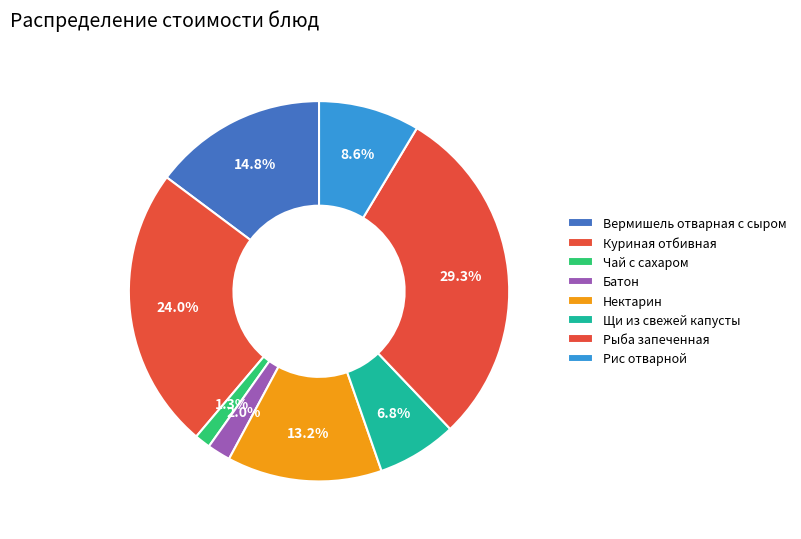

To the nearest percent, what is the average slice percentage?

12%